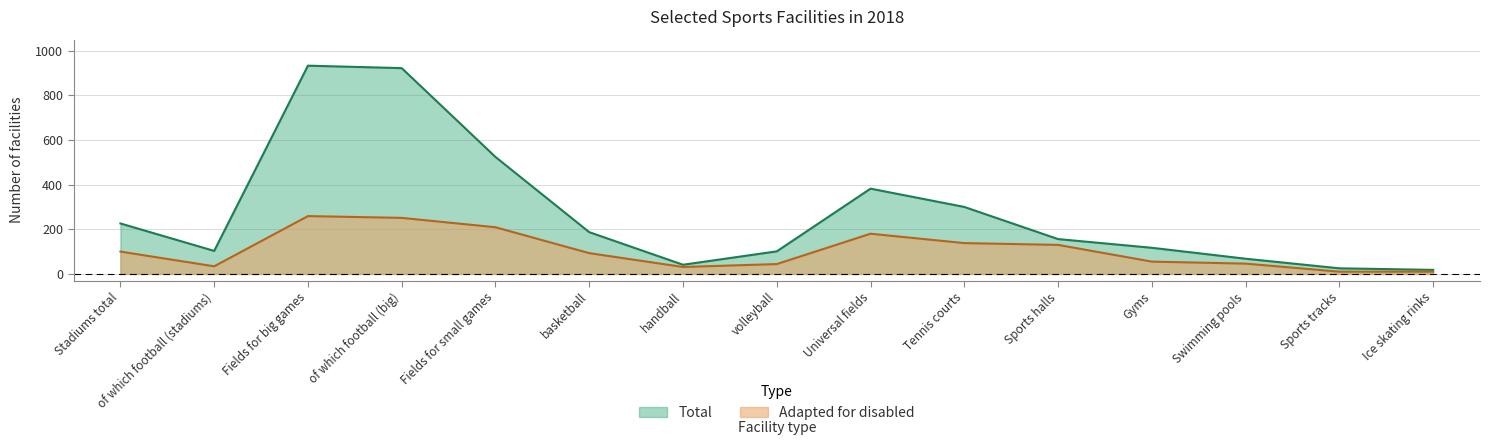

At Fields for small games, list the series in order from largest to smallest.

Total, Adapted for disabled